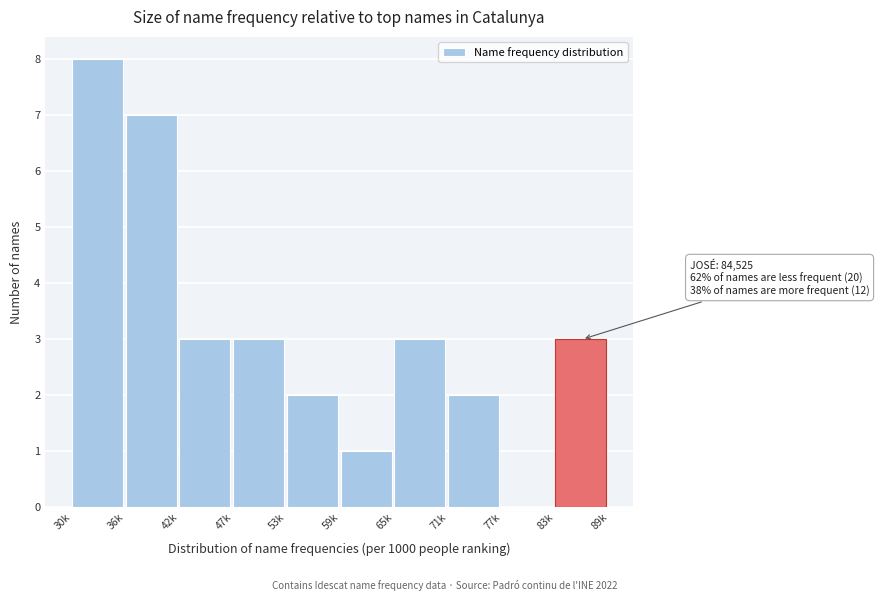

Reading left to right, list all the values displayed in this chart.

30k=8	36k=7	42k=3	47k=3	53k=2	59k=1	65k=3	71k=2	77k=0	83k=3